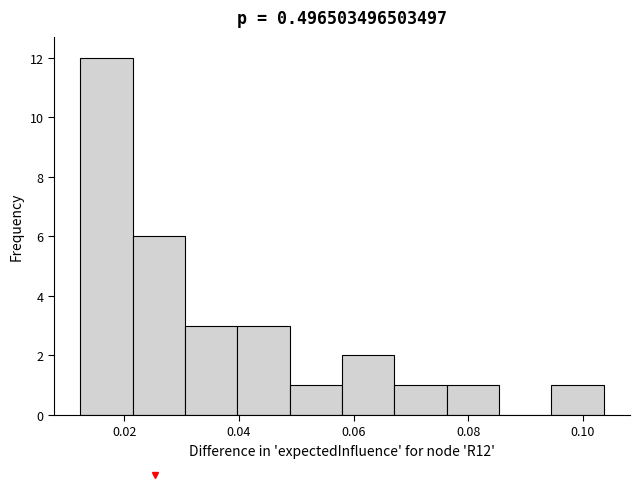

Which range on the x-axis has the tallest bar?

0.012 to 0.022